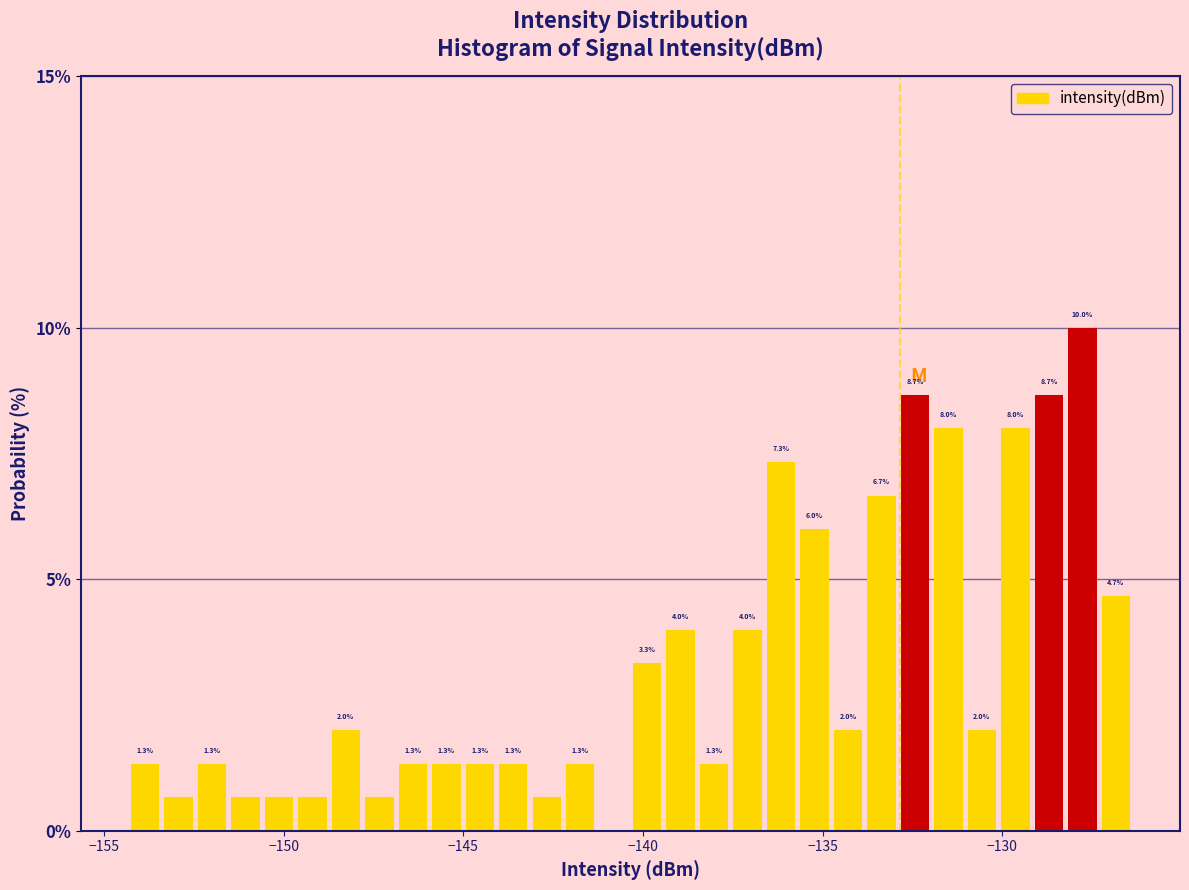

Around what value on the x-axis is the tallest bar? Give the approximate position of its centre, as read against the axis.

-128.0